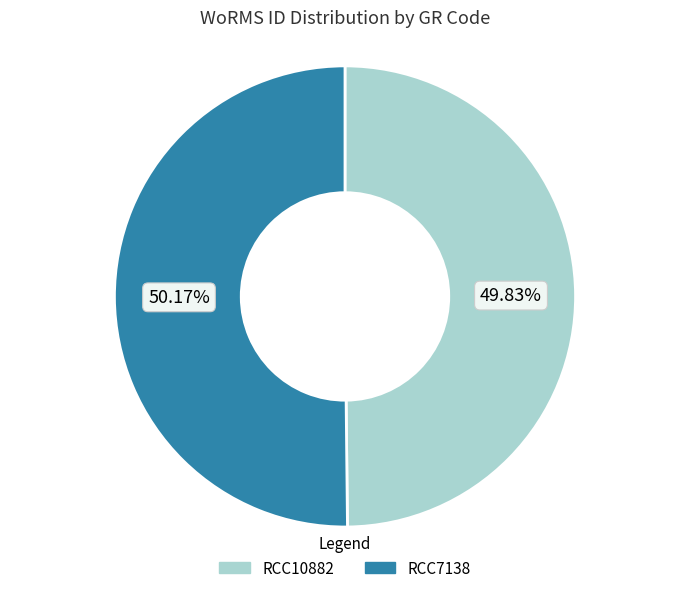

What is the ratio of the value at RCC10882 to the value at RCC7138?

1.0